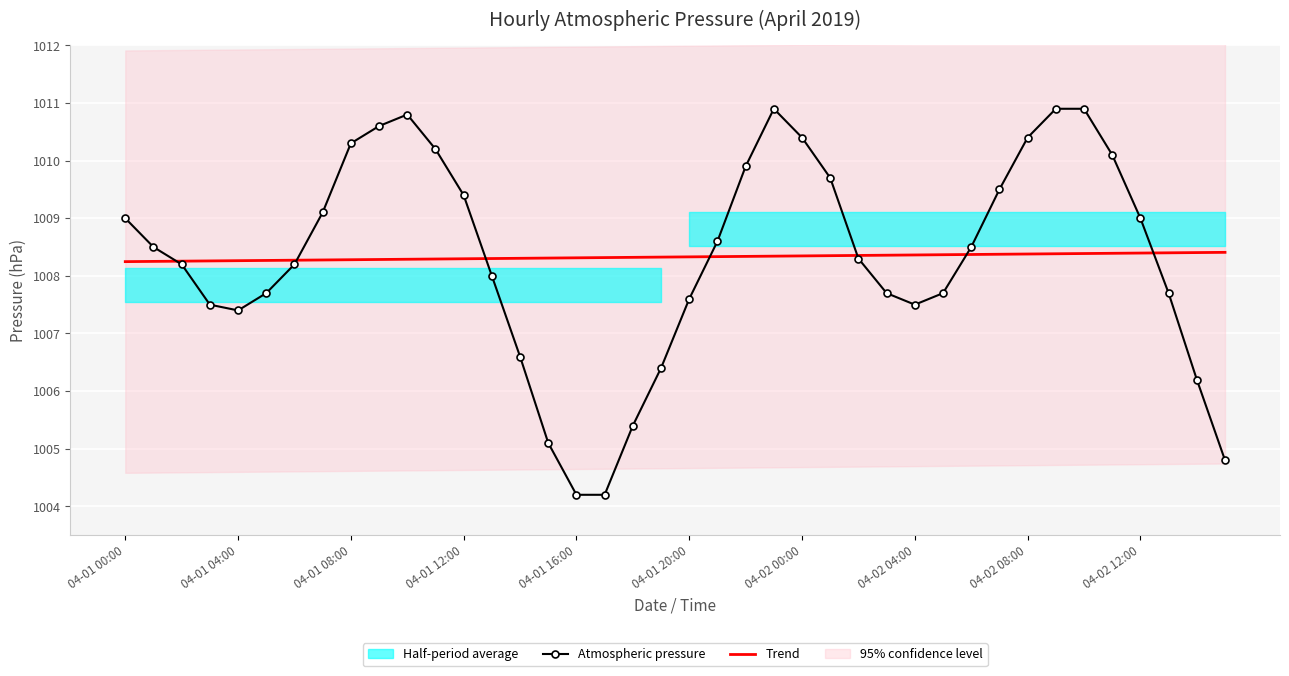

How many lines are shown in the chart?

2